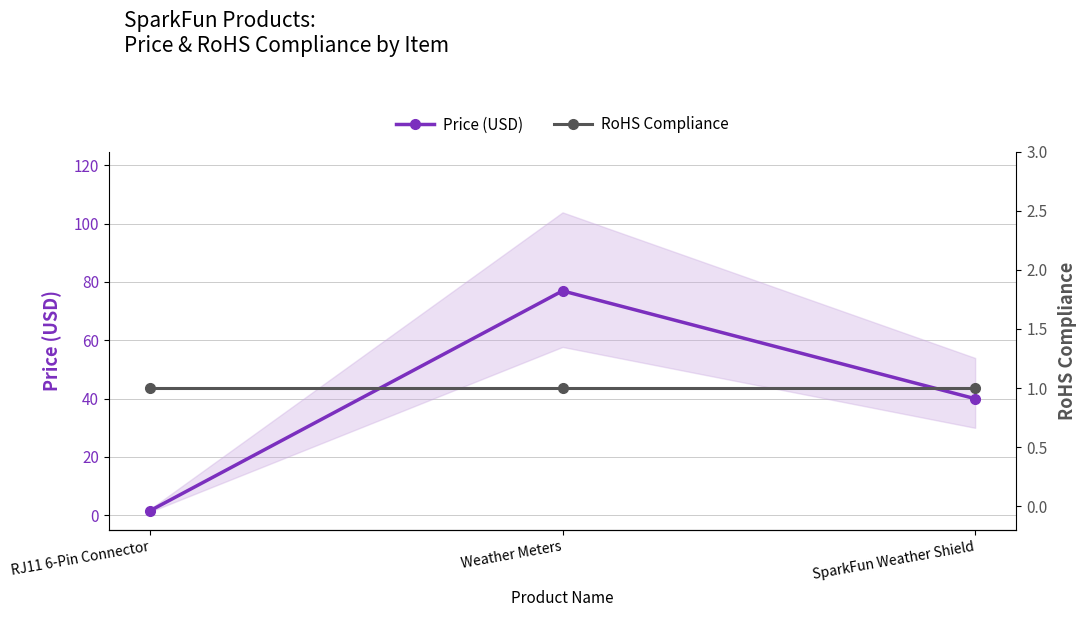

The Price (USD) series shows 60.3 at SparkFun Weather Shield. True or false?

False